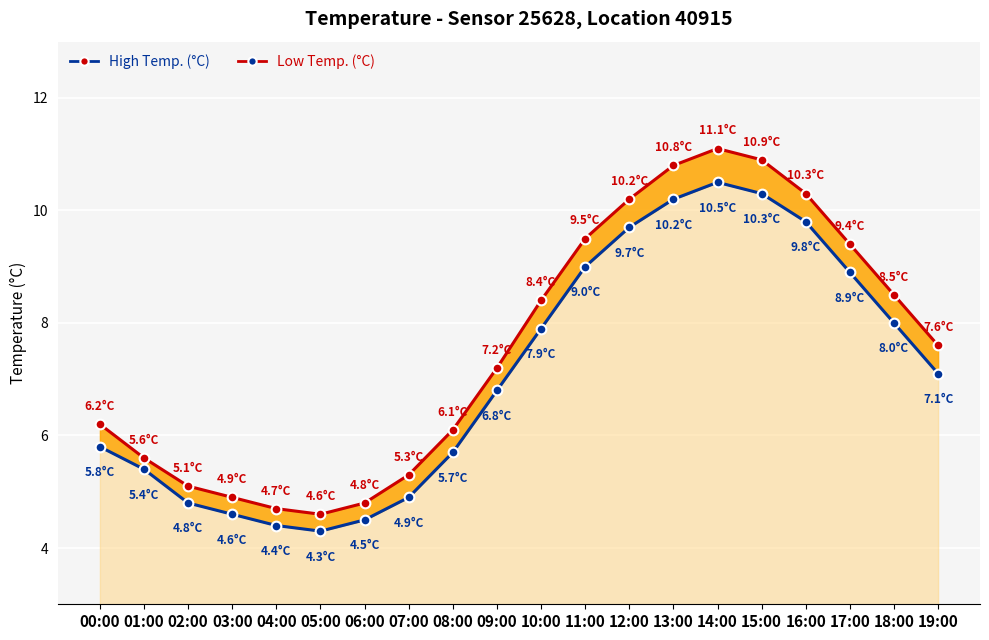

What is the sum of the Low Temp. (°C) values at 18:00 and 02:00?

12.8